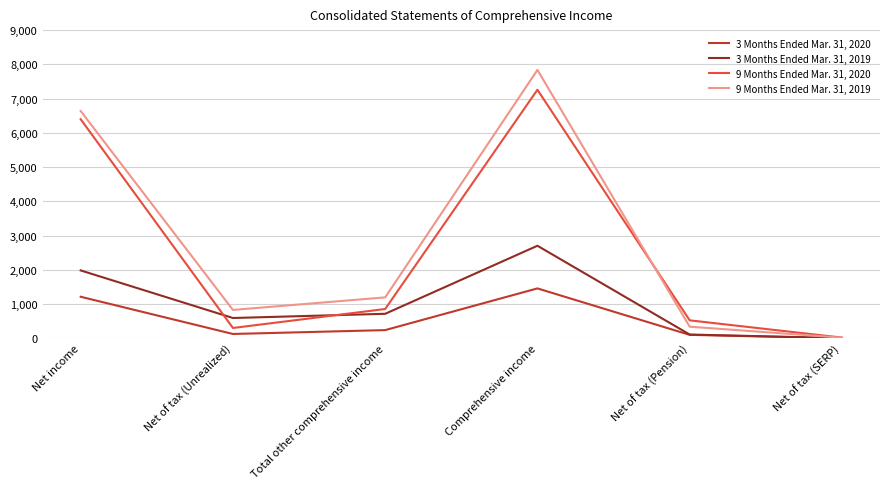

What position from the right is Net income?

6